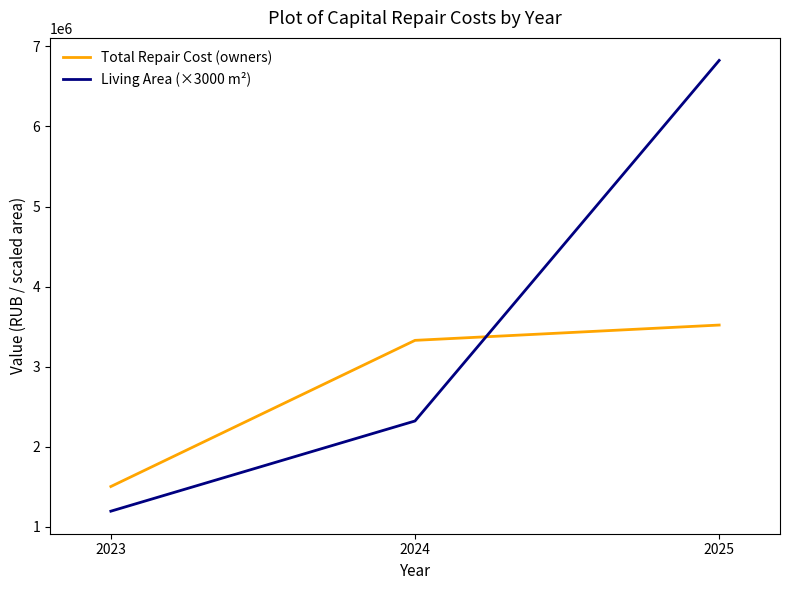

Which series has the largest total across all categories?

Living Area (×3000 m²)